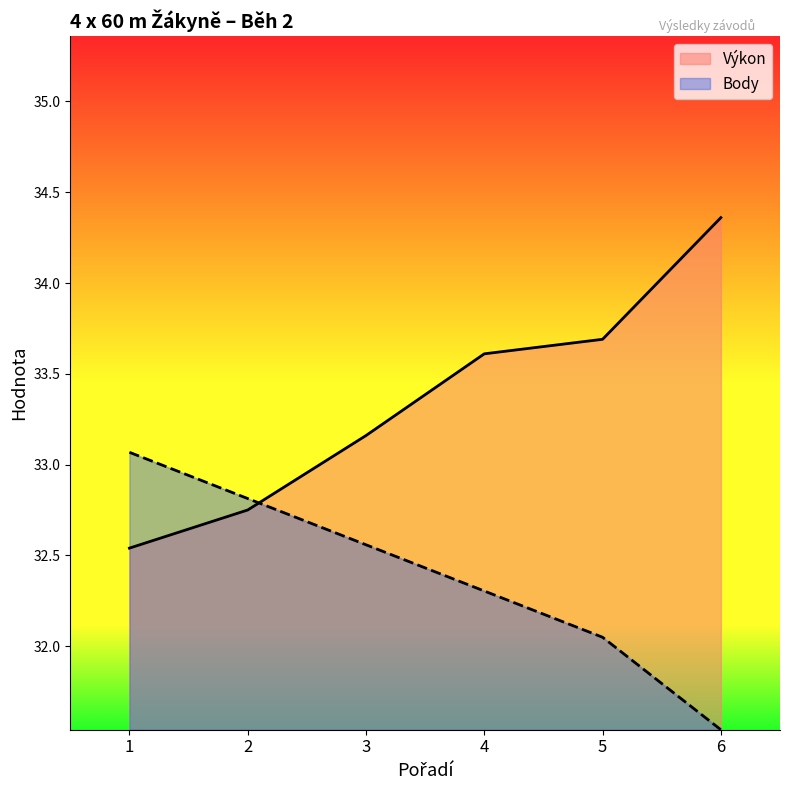

Which series has the largest total across all categories?

Výkon